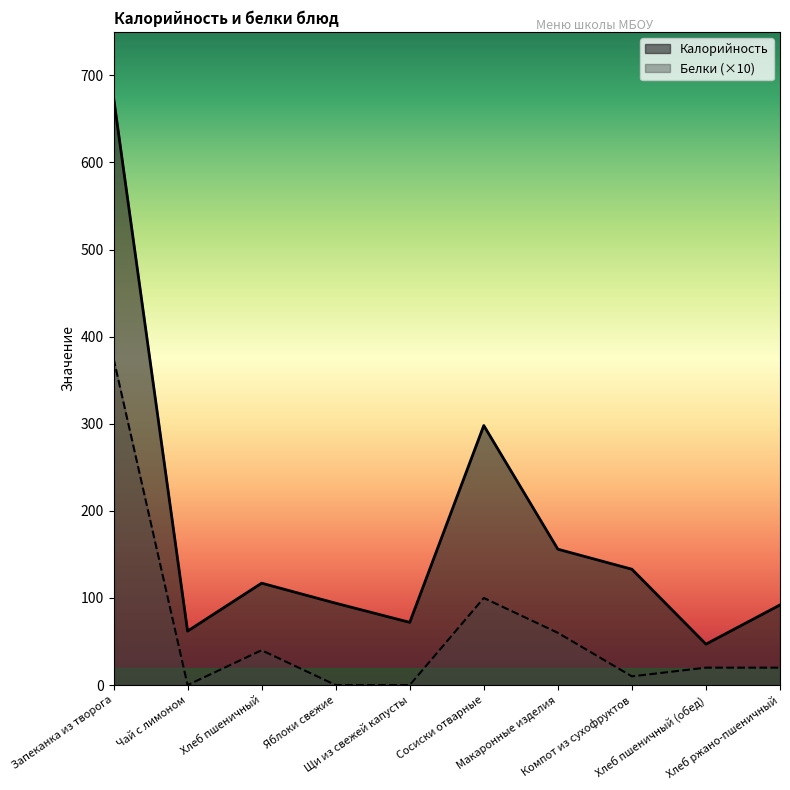

At which category does Белки reach its first local peak?

Хлеб пшеничный